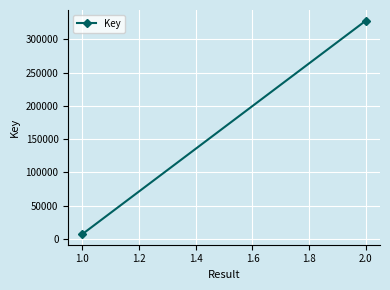

What is the value of the 1st point from the left?

7417